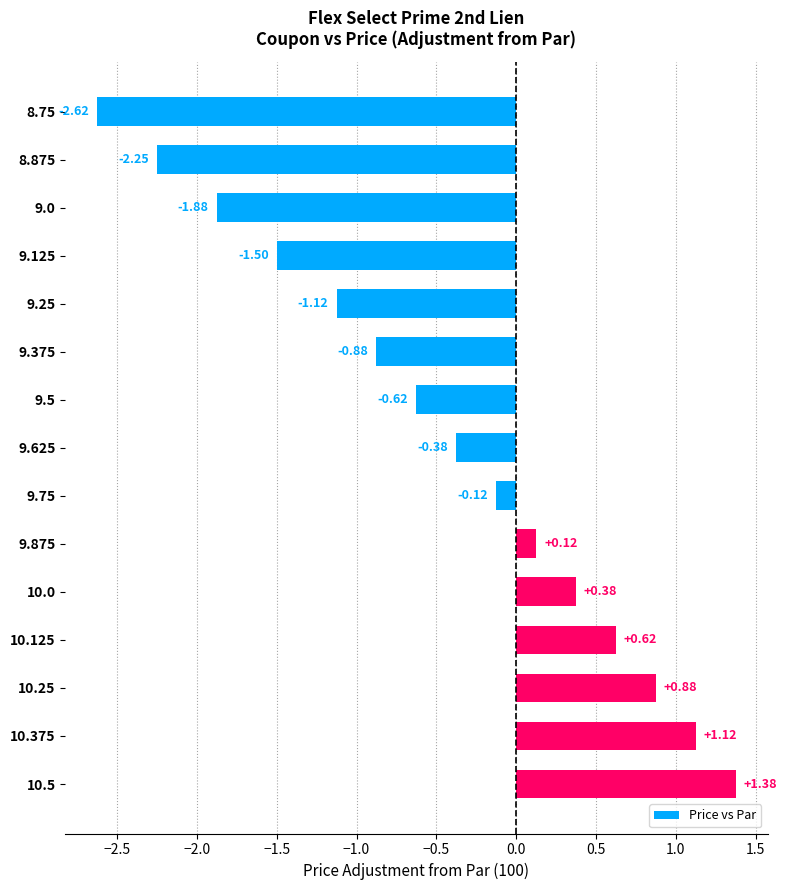

What is the average value?

-0.5